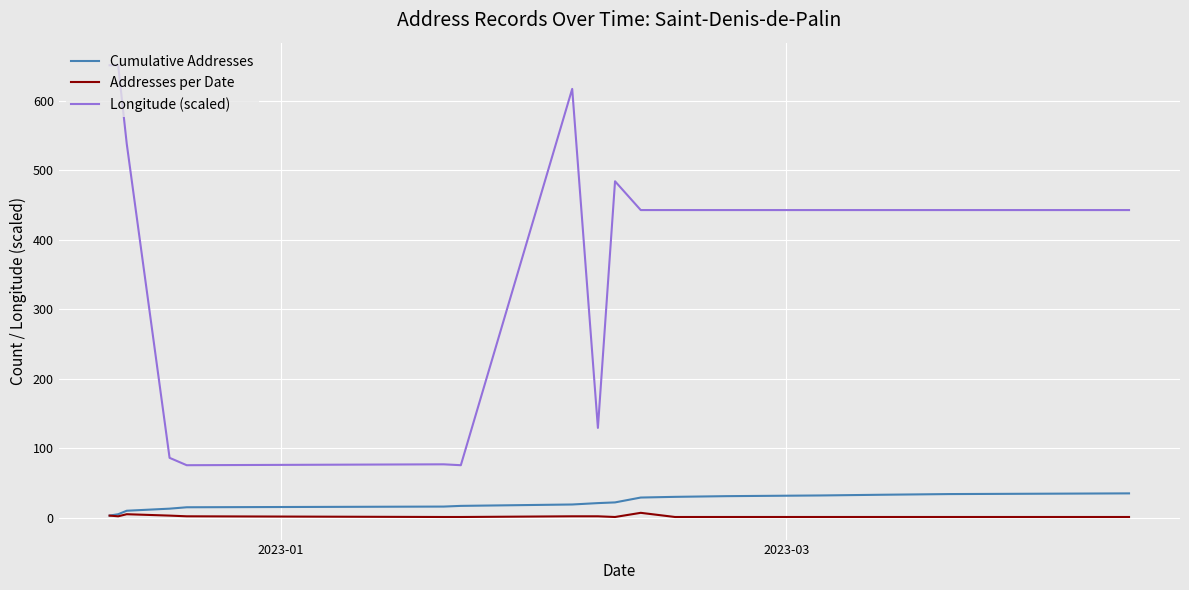

Which series has the largest total across all categories?

Longitude (scaled)